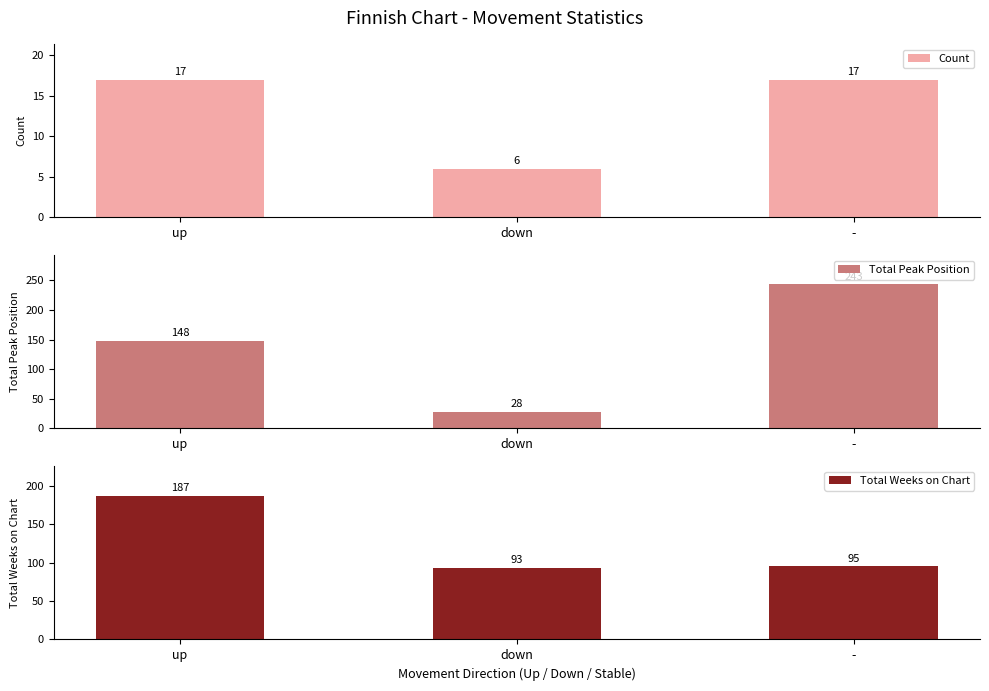

Is the value of Total Peak Position at - greater than the value of Count at up?

Yes